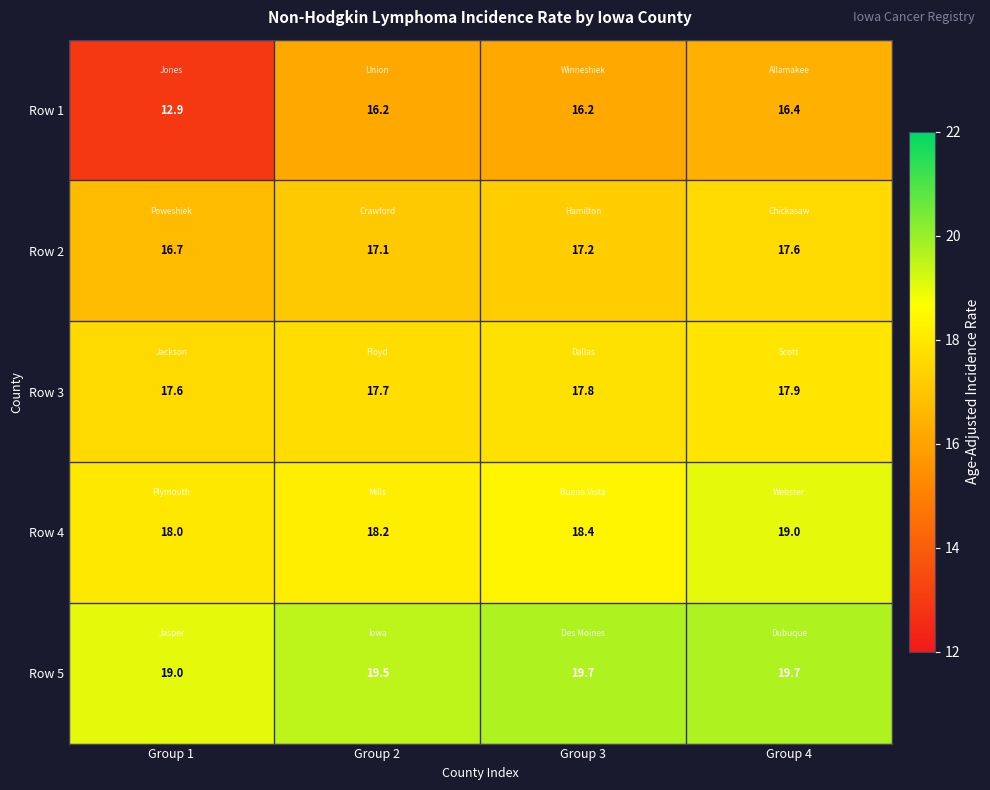

At which category is the sum across all series the highest?

Group 4